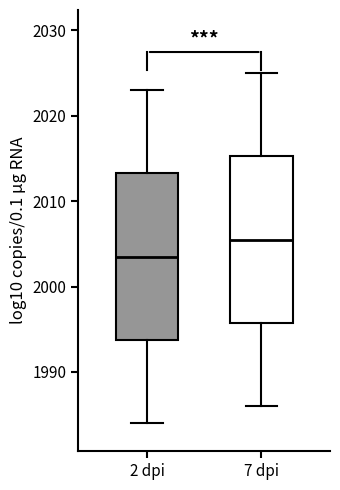

Reading left to right, transcribe this box plot: for each box, give where its median line is, the range the box spans, and where its two whiskers end, as read against the y-axis. The values are not printed on the chart, so give them approximately, as read against the axis.

2 dpi: median 2004, box 1994 to 2013, whiskers 1984 to 2023
7 dpi: median 2006, box 1996 to 2015, whiskers 1986 to 2025